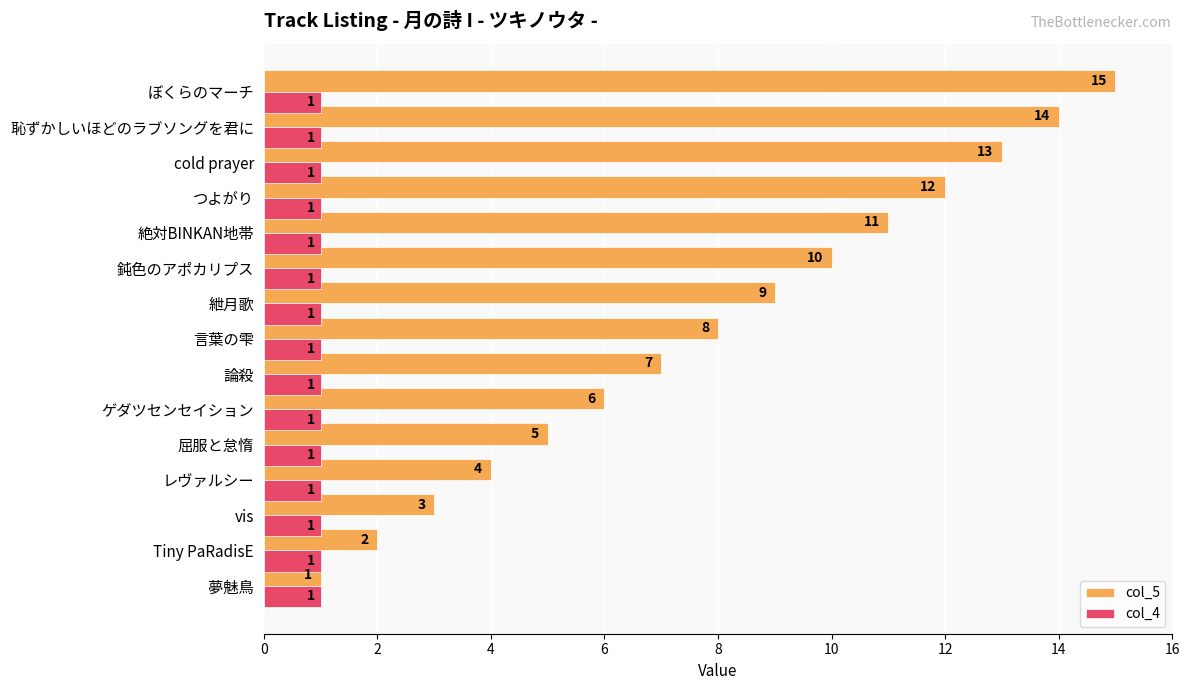

True or false: col_4 has a value of 1 at つよがり.

True